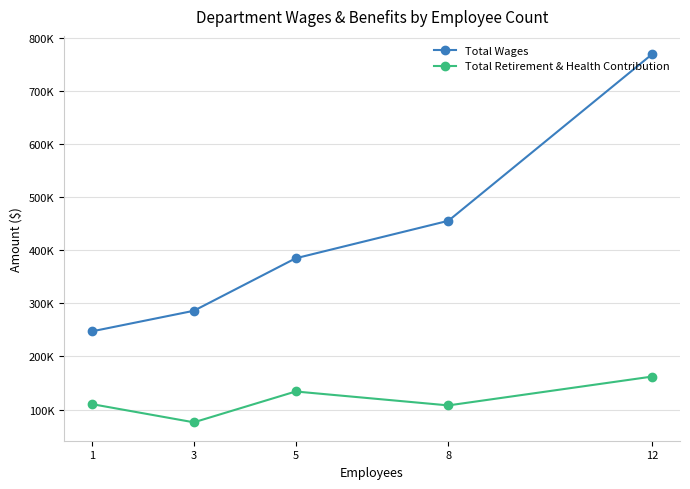

List the series in order of their peak value, highest first.

Total Wages, Total Retirement & Health Contribution